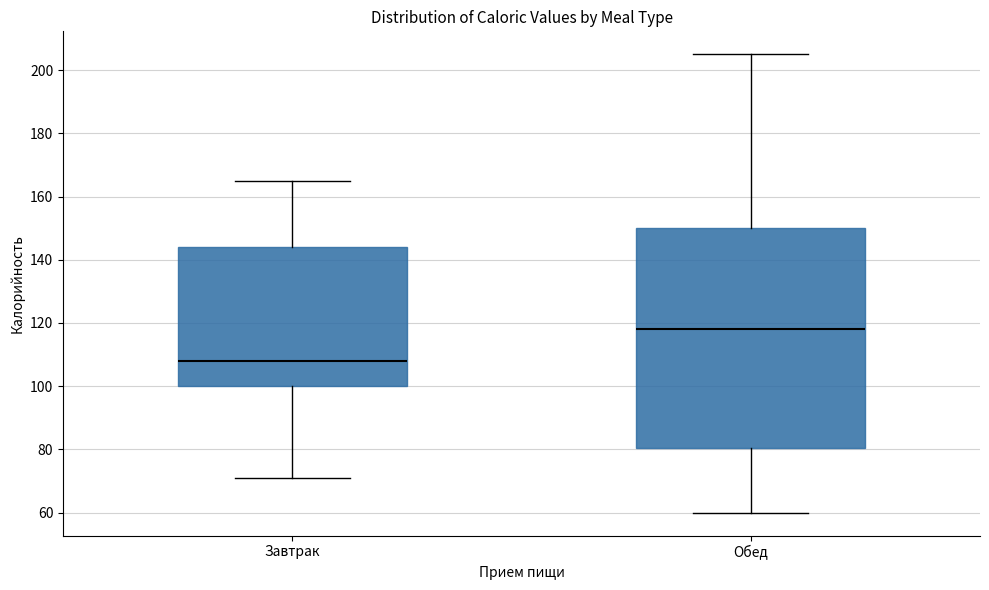

Reading left to right, read every box against the y-axis: the position of its median line, the range the box covers, and the ends of its whiskers. The values are not printed on the chart, so give them approximately, as read against the axis.

Завтрак: median 108, box 100 to 144, whiskers 72 to 166
Обед: median 118, box 80 to 150, whiskers 60 to 206